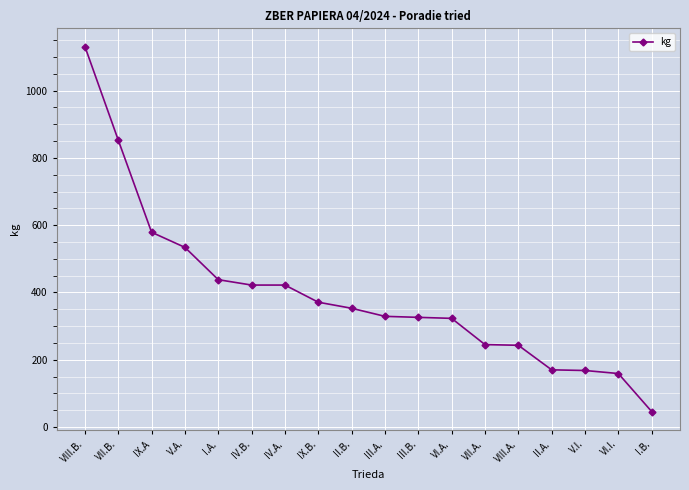

How many data points are less than 353?

9